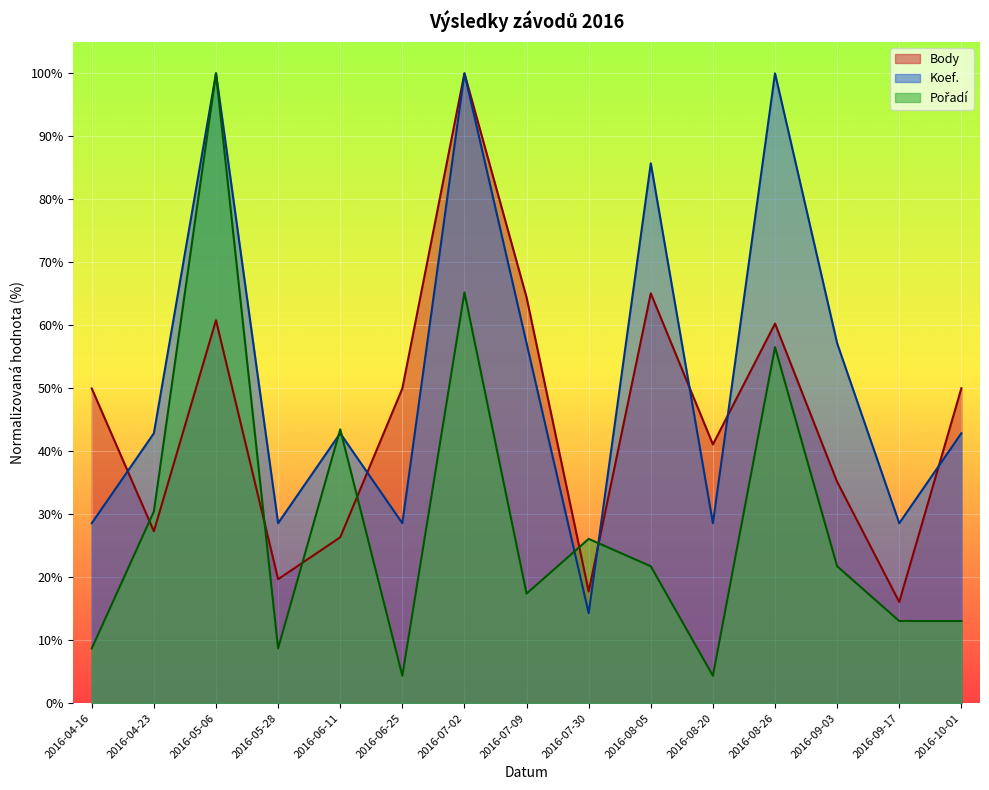

What is the total value across all series at 2016-09-03?

114.0